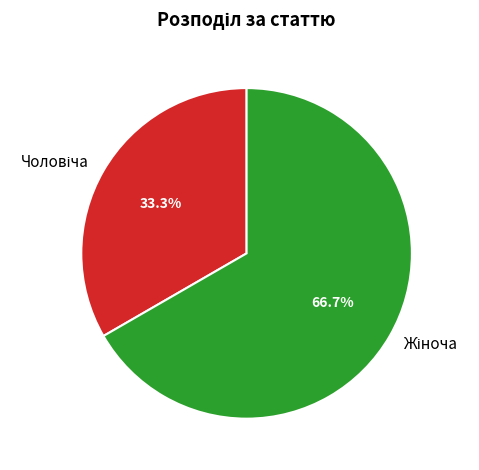

Does any single category account for the majority?

Yes